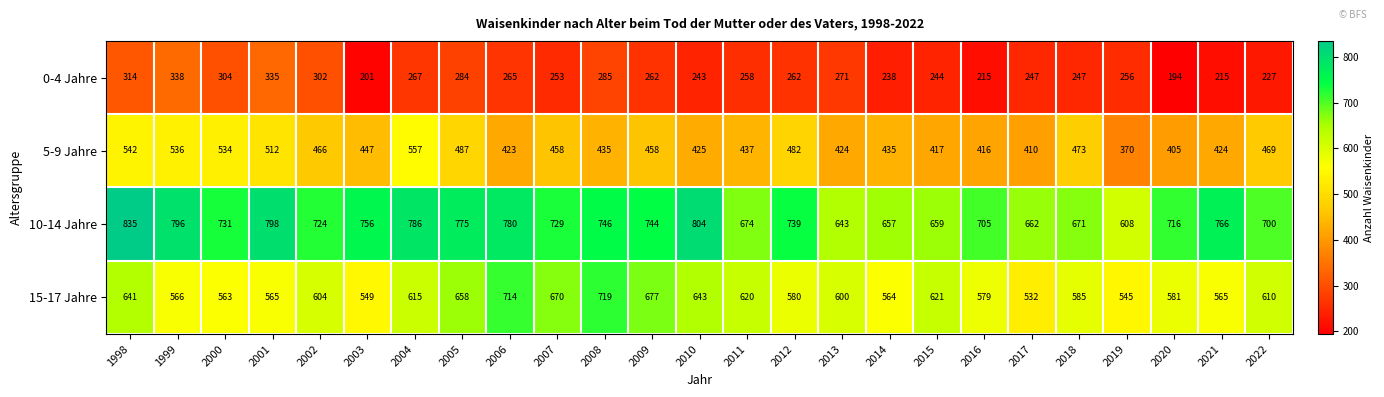

What is the sum of the 15-17 Jahre values at 2009 and 2005?

1335